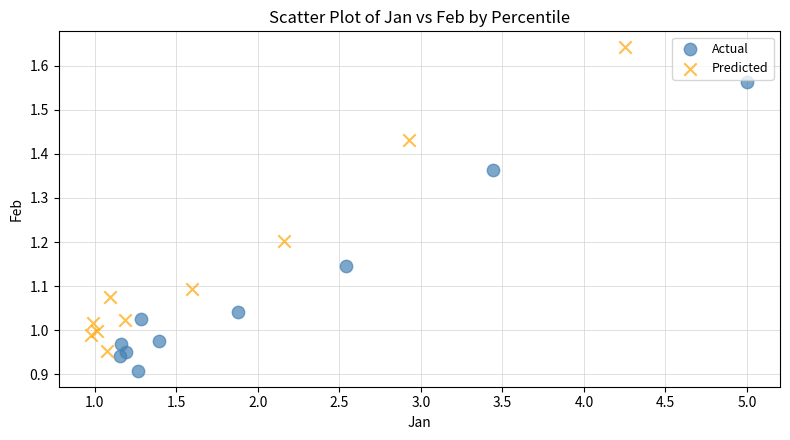

Which series contains the highest Y value?

Predicted